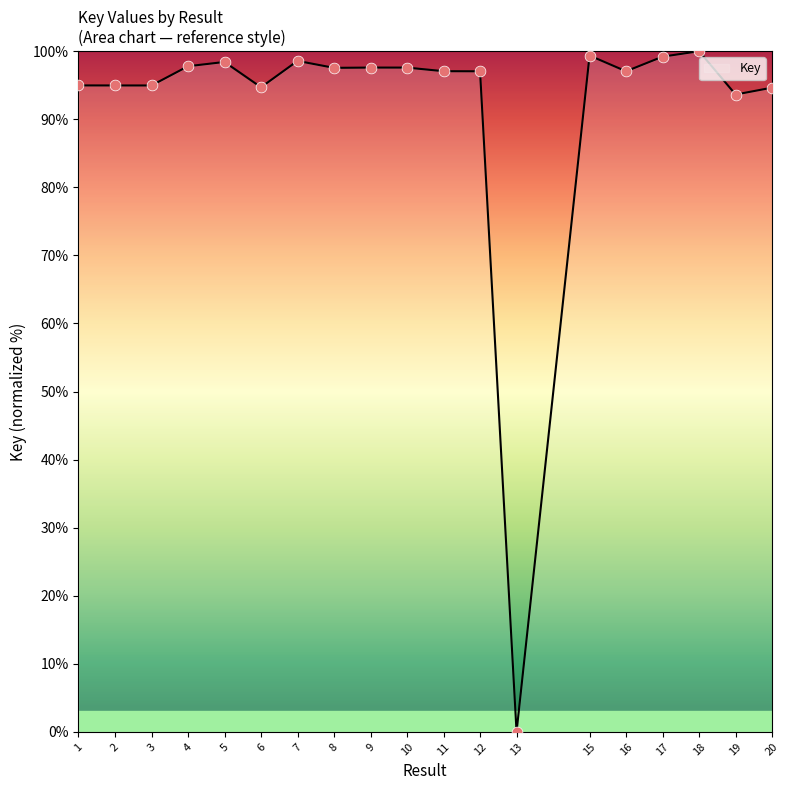

Which has a higher value, 17 or 19?

17